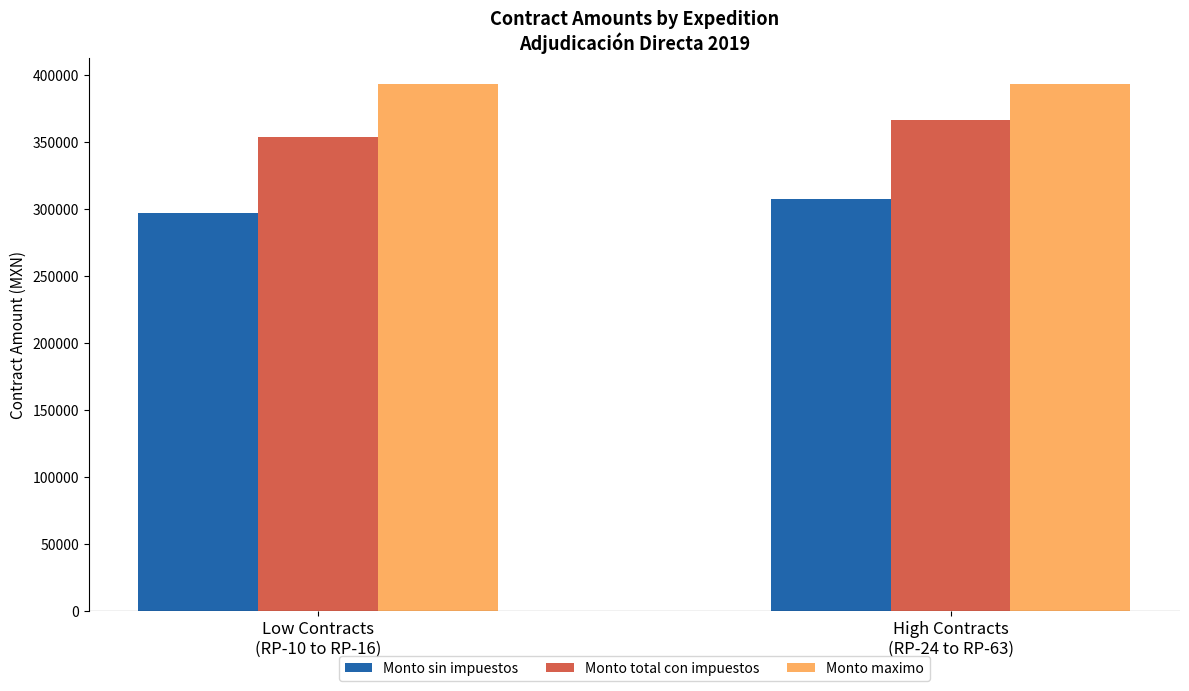

How many groups of bars are there?

2